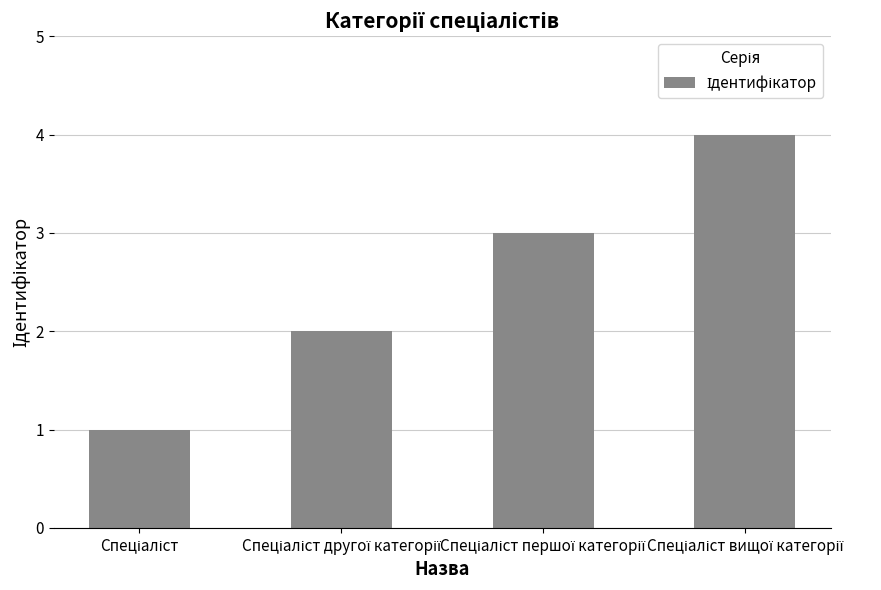

What is the greatest value displayed?

4